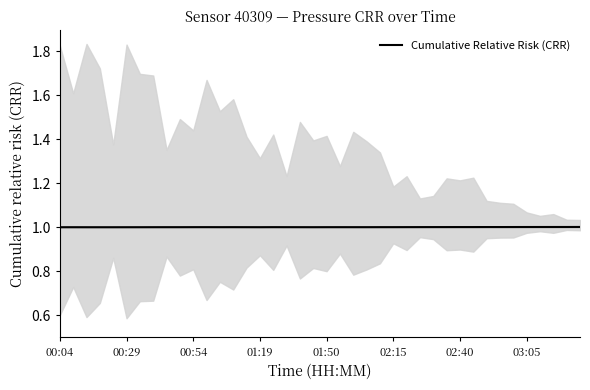

The Cumulative Relative Risk (CRR) series shows 1.0 at 02:15. True or false?

True